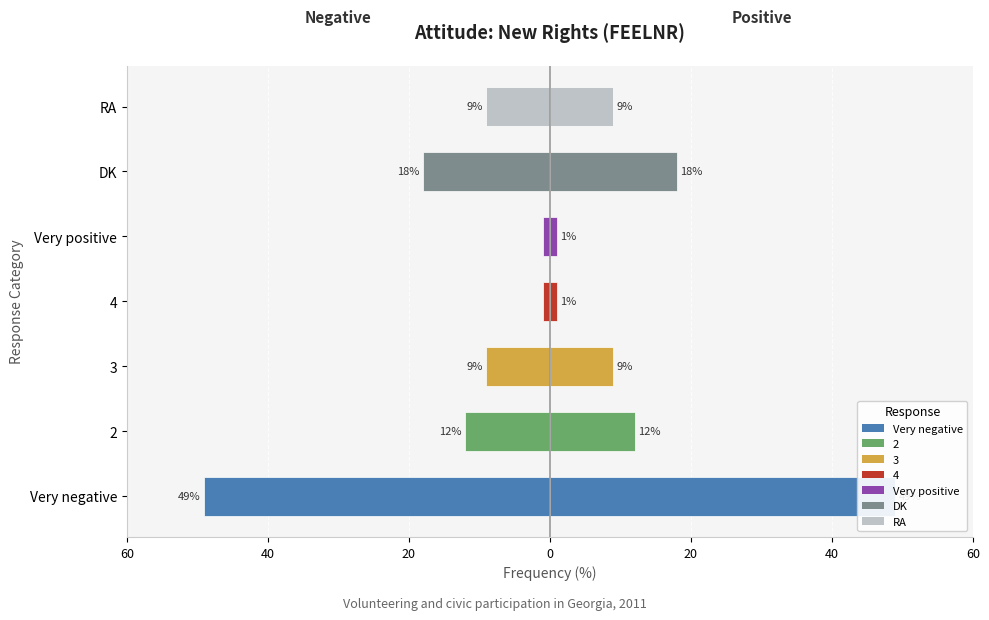

True or false: the data shows -1 at 20.

False